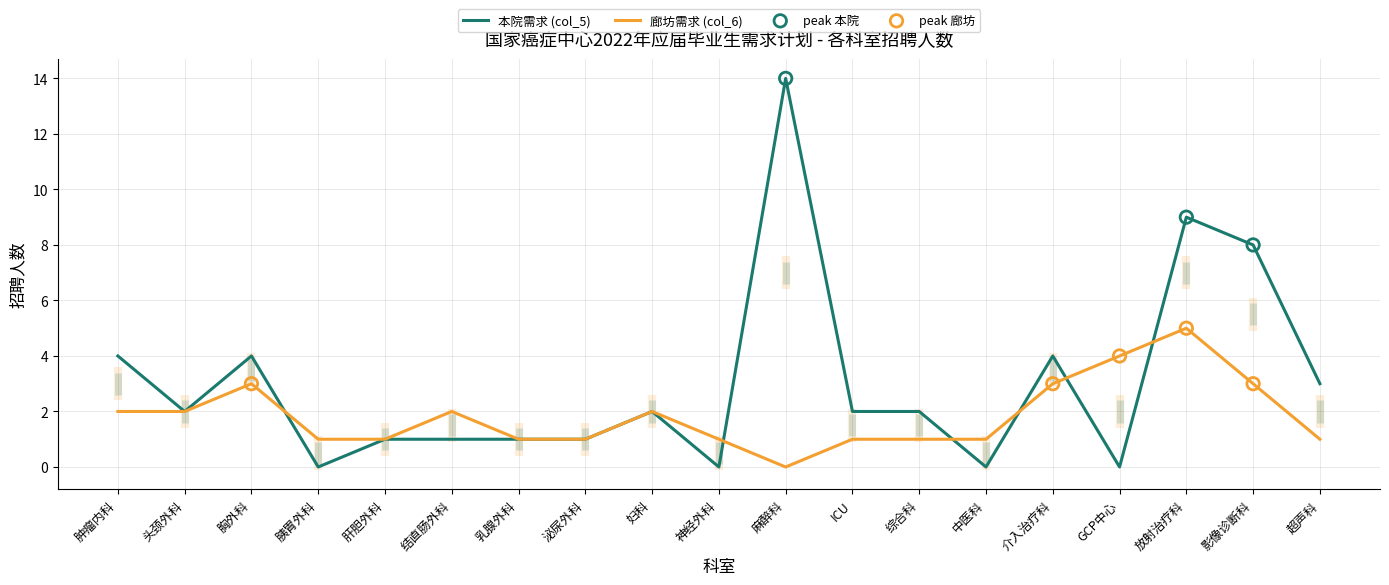

What are all the series names shown in the legend?

本院需求 (col_5), 廊坊需求 (col_6)